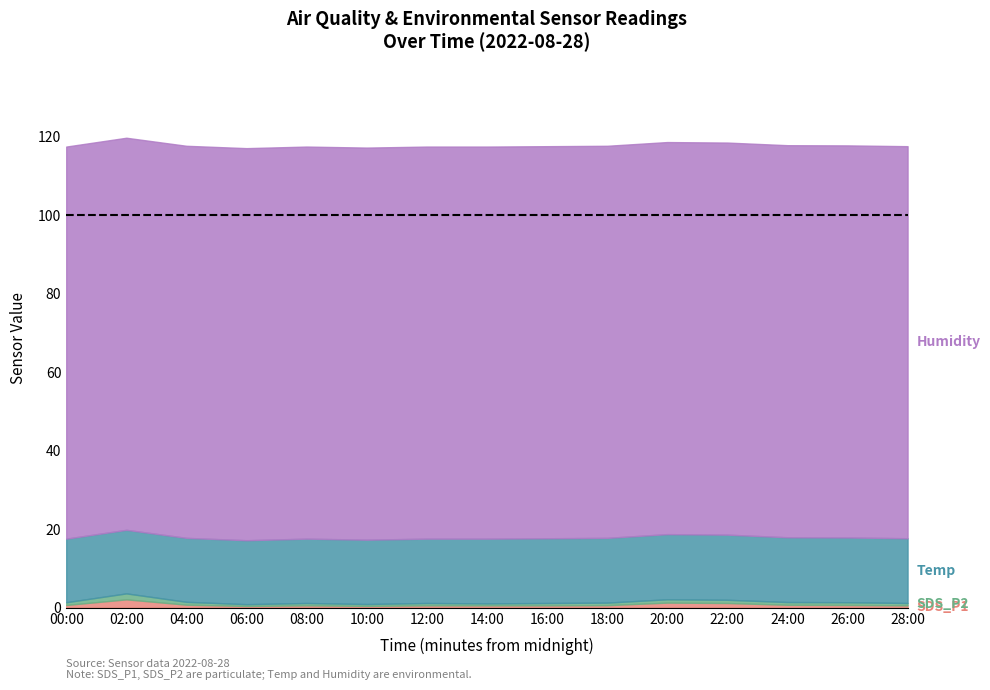

Which series has the largest total across all categories?

Humidity